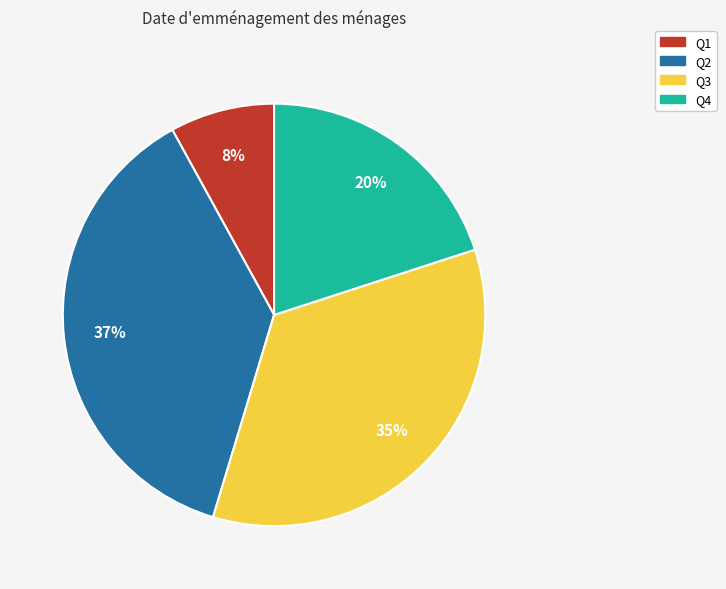

How many segments does this pie chart have?

4